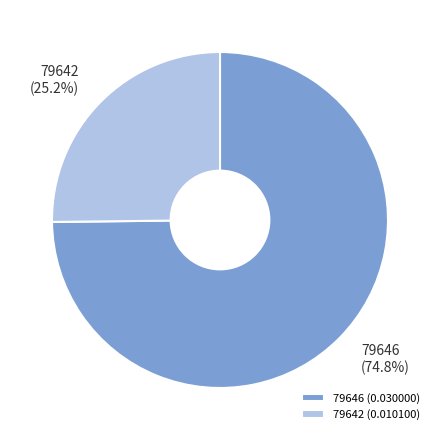

To the nearest percent, what is the combined percentage of 79642 and 79646?

100%